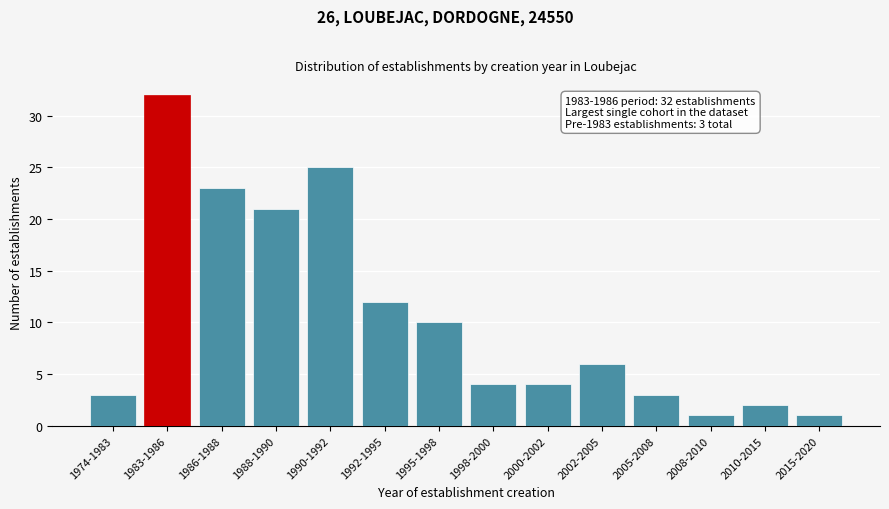

Reading left to right, extract all data points from this chart.

3	32	23	21	25	12	10	4	4	6	3	1	2	1